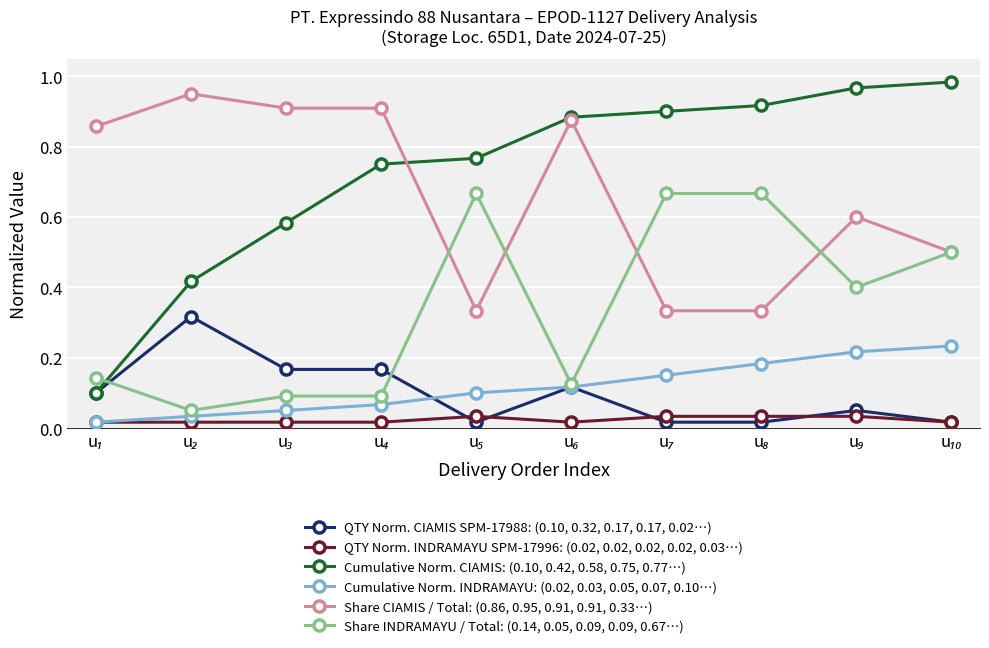

True or false: Share CIAMIS / Total: (0.86, 0.95, 0.91, 0.91, 0.33…) and Cumulative Norm. INDRAMAYU: (0.02, 0.03, 0.05, 0.07, 0.10…) cross at least once.

False